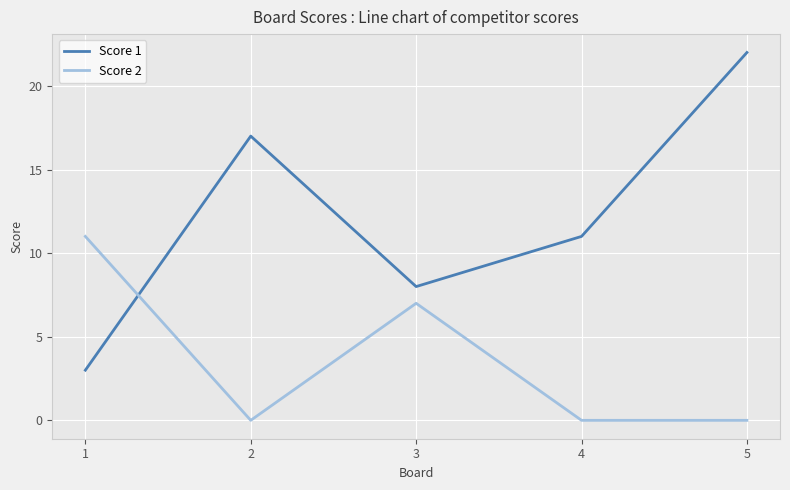

The Score 2 series shows 3 at 1. True or false?

False